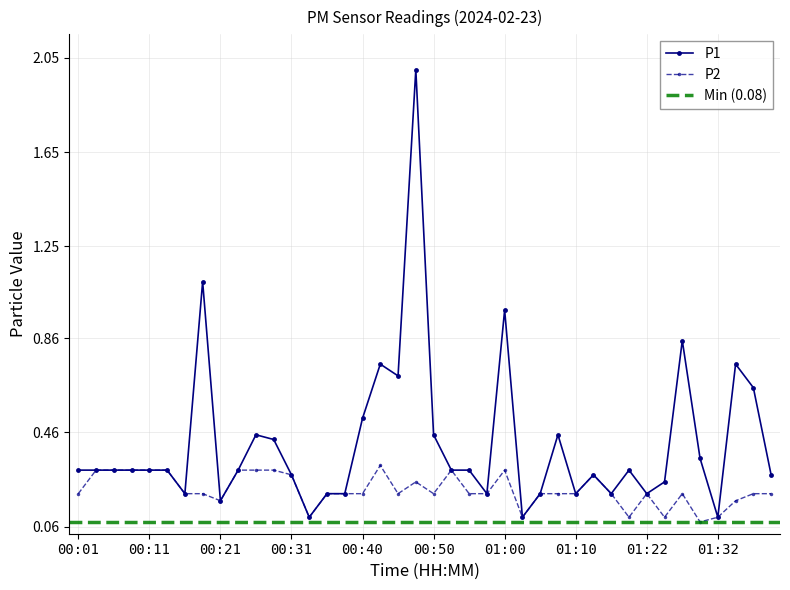

What is the label of the 21st point from the right?

00:48